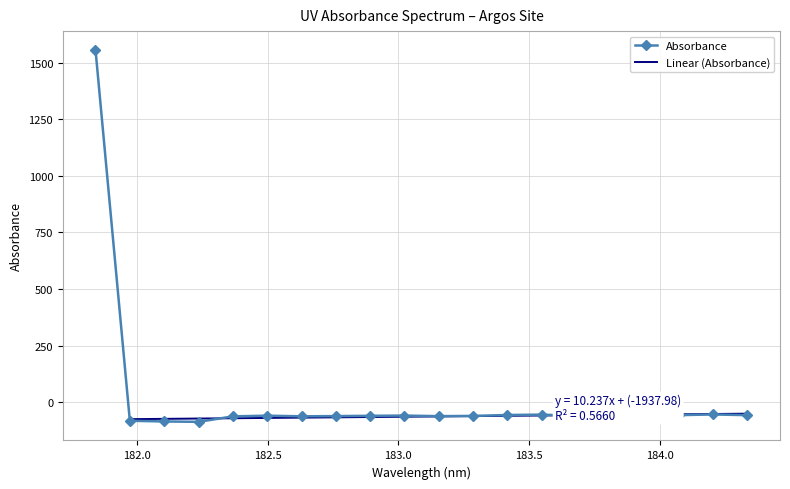

What is the sum of the values at 183.5488263418 and 183.0238743082?

-114.3